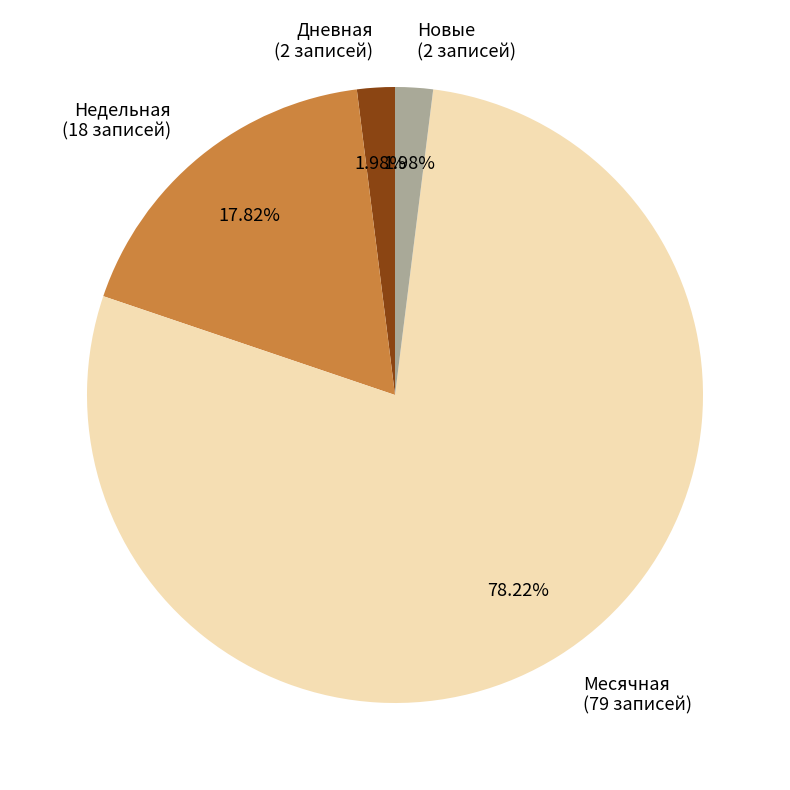

Between Недельная (18 записей) and Новые (2 записей), which is larger?

Недельная (18 записей)